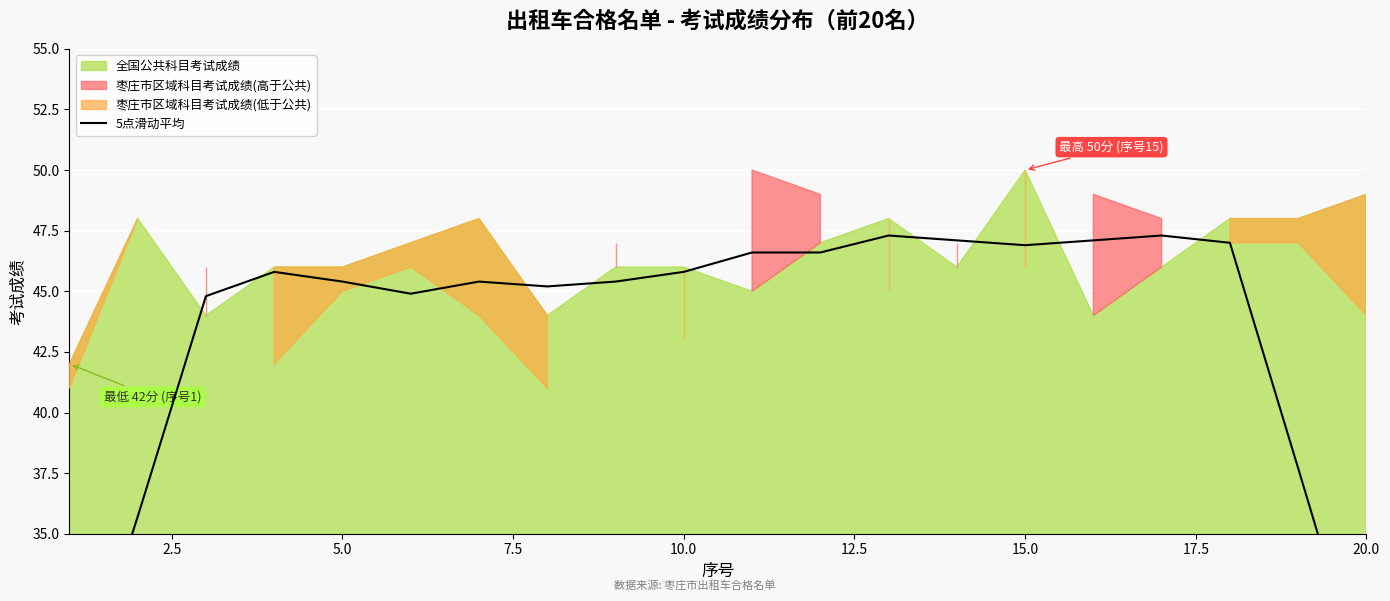

What is the minimum value shown in the chart?

26.9